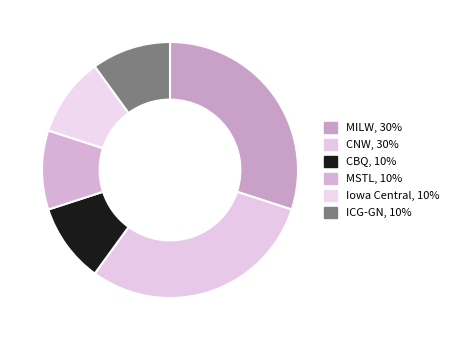

Is there any slice that represents more than half of the pie?

No